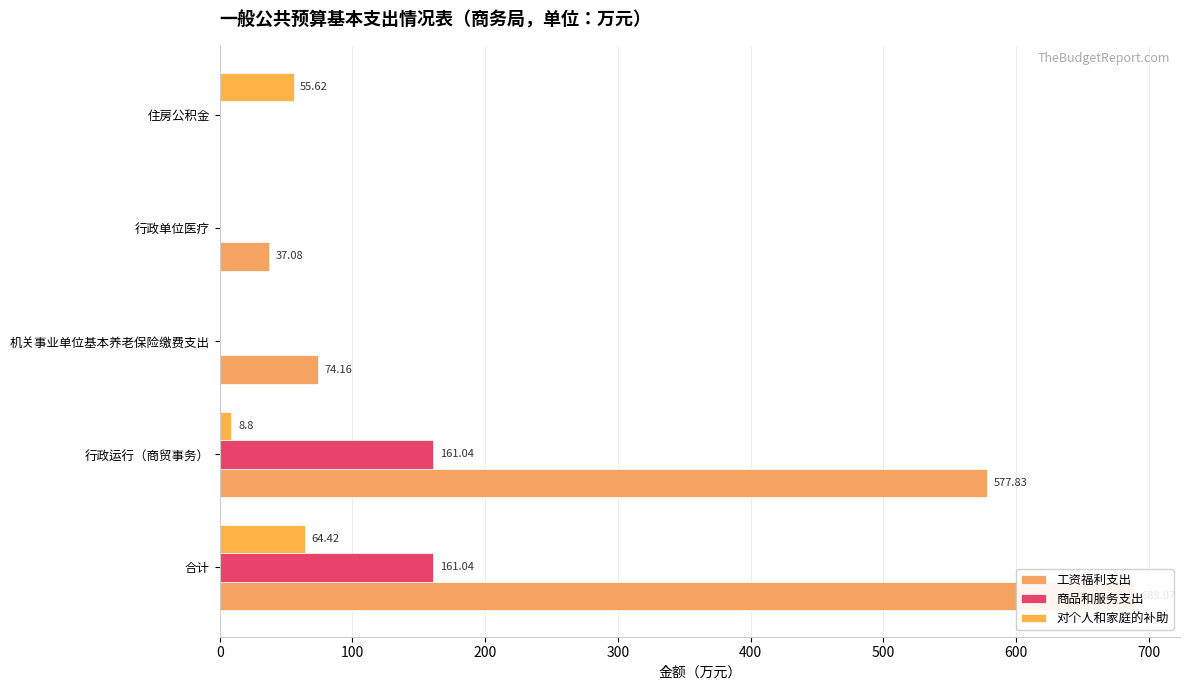

Which series has the widest spread of values?

工资福利支出